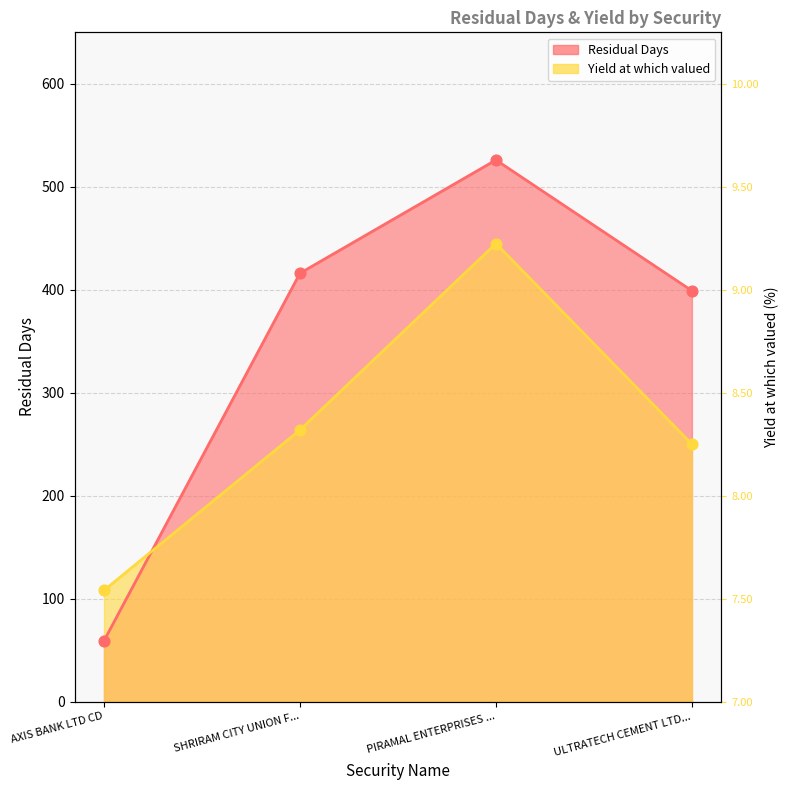

Which series contains the lowest Y value?

Residual Days